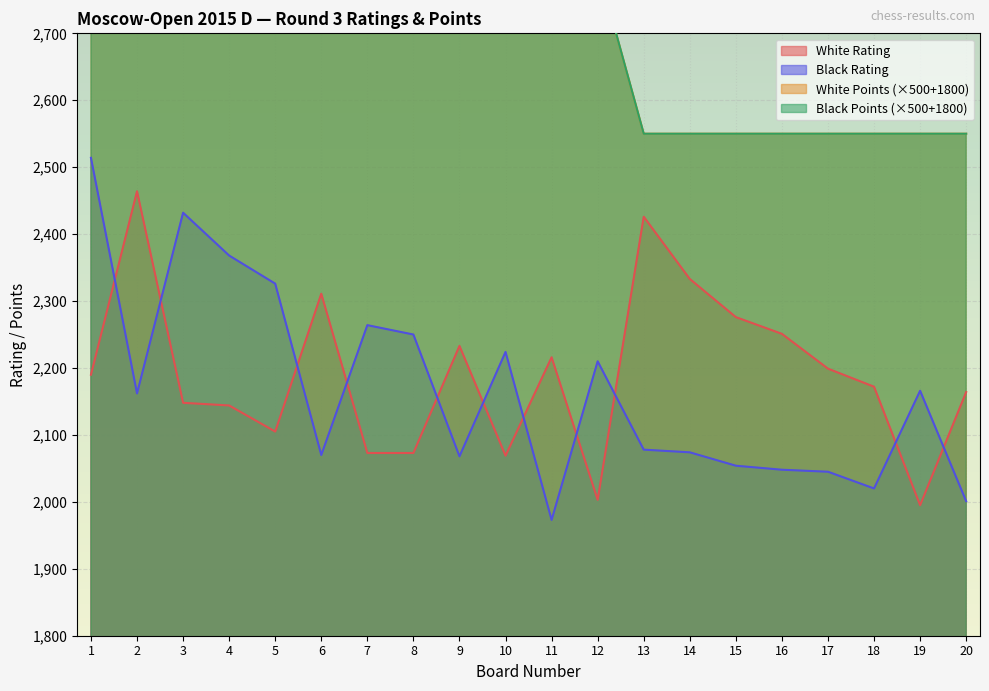

Between 6 and 10, which is larger?

6